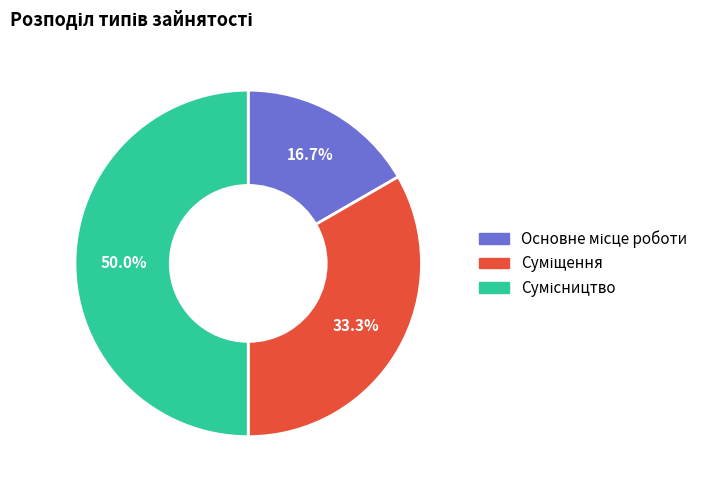

Count the number of slices in the pie.

3